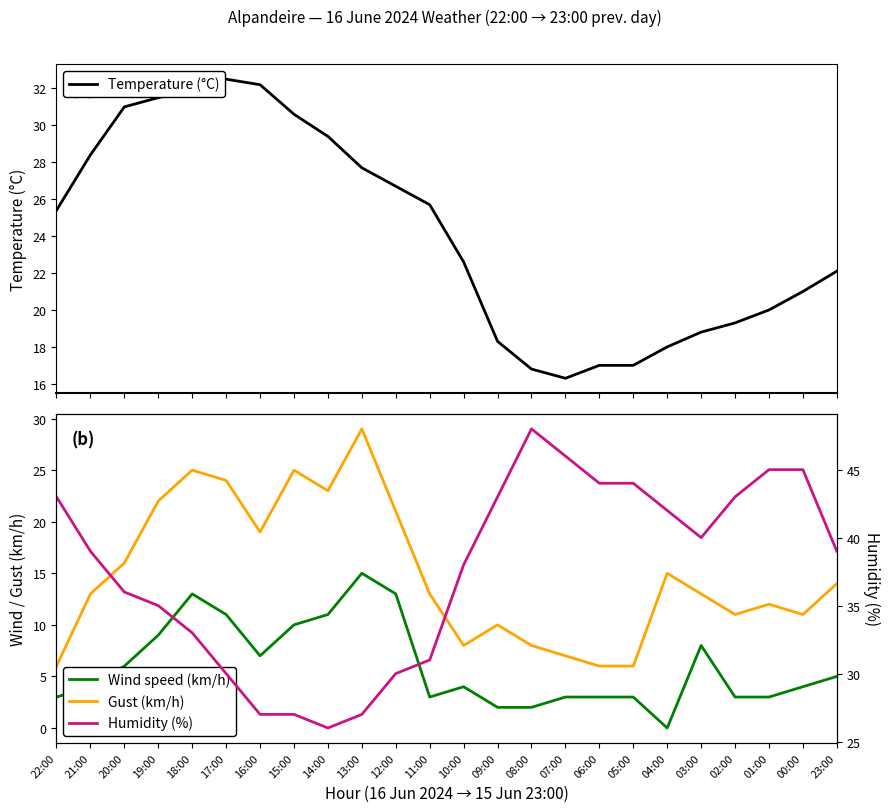

Is it true that Humidity (%) equals 27.0 at 16:00?

True